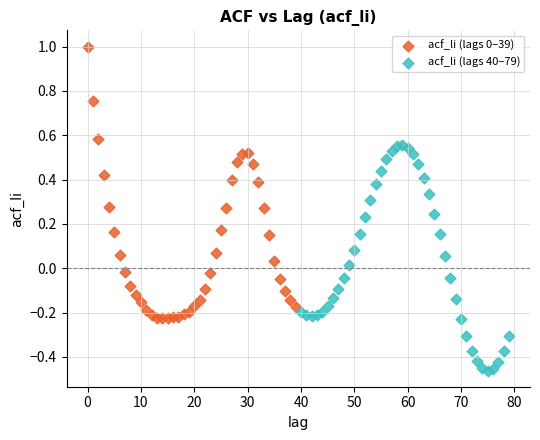

Which series contains the lowest Y value?

acf_li (lags 40–79)